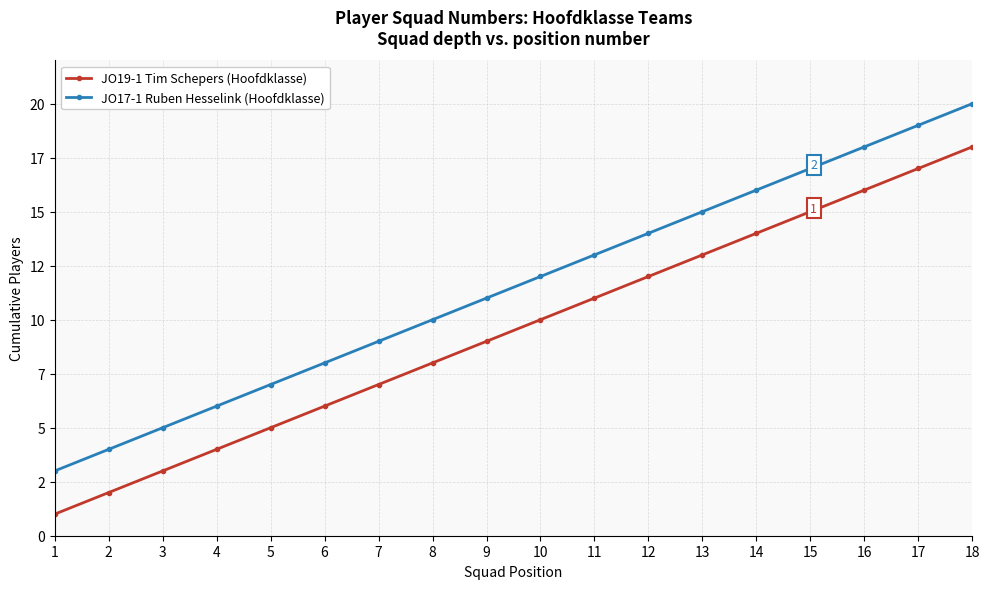

What are all the series names shown in the legend?

JO19-1 Tim Schepers (Hoofdklasse), JO17-1 Ruben Hesselink (Hoofdklasse)